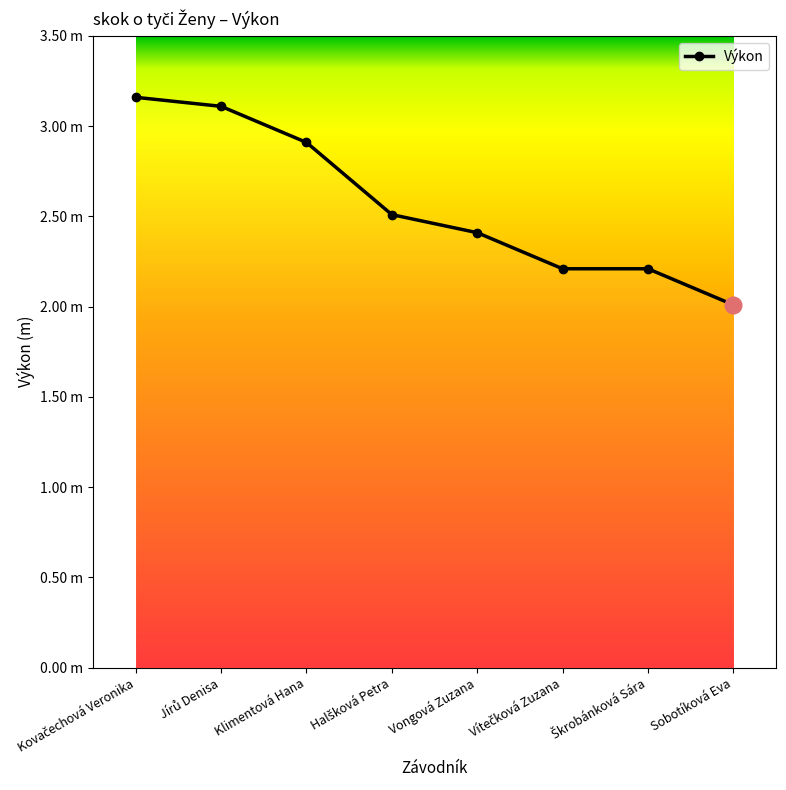

What is the value of the 1st point from the left?

3.2